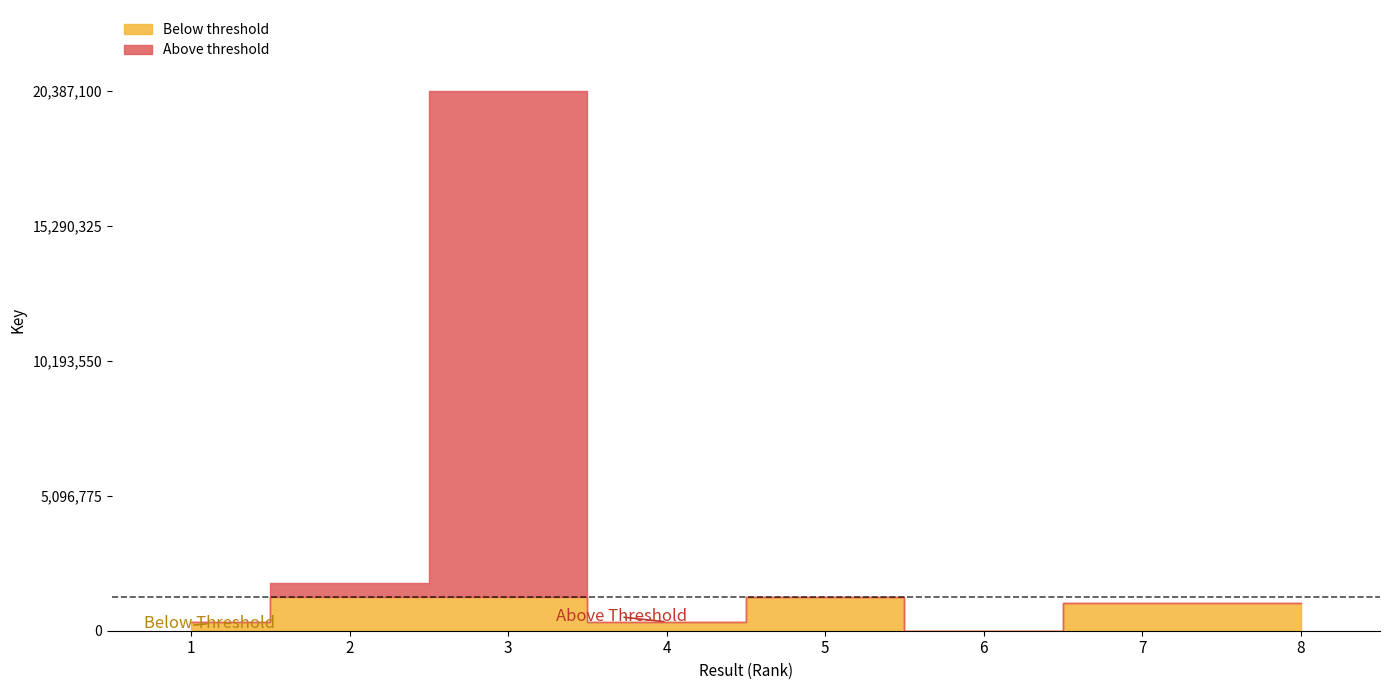

At which label is the value closest to 10196329?

2